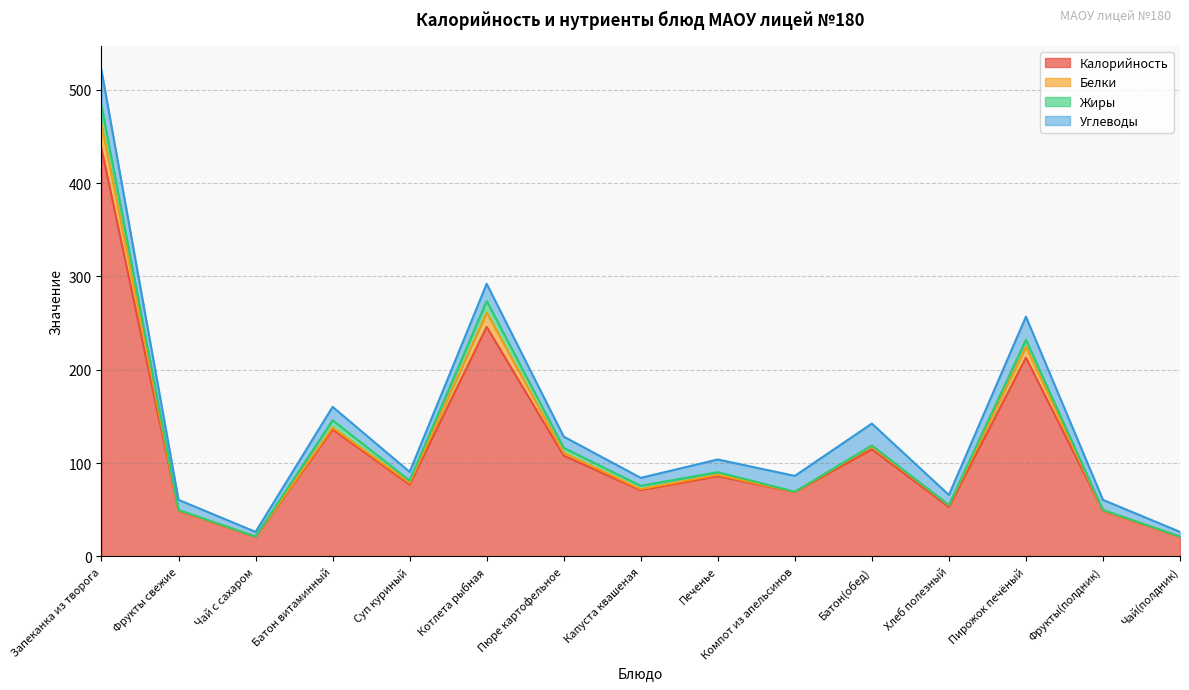

Reading left to right, what are all the values shown in this chart?

Калорийность: Запеканка из творога=437.0	Фрукты свежие=49.0	Чай с сахаром=21.0	Батон витаминный=136.0	Суп куриный=77.0	Котлета рыбная=246.0	Пюре картофельное=108.0	Капуста квашеная=71.0	Печенье=86.0	Компот из апельсинов=69.0	Батон(обед)=114.8	Хлеб полезный=53.0	Пирожок печёный=213.0	Фрукты(полдник)=49.0	Чай(полдник)=21.0
Белки: Запеканка из творога=25.7	Фрукты свежие=0.4	Чай с сахаром=0.2	Батон витаминный=2.1	Суп куриный=1.8	Котлета рыбная=15.3	Пюре картофельное=3.1	Капуста квашеная=1.1	Печенье=1.5	Компот из апельсинов=0.2	Батон(обед)=3.3	Хлеб полезный=1.8	Пирожок печёный=11.7	Фрукты(полдник)=0.4	Чай(полдник)=0.2
Жиры: Запеканка из творога=20.1	Фрукты свежие=0.4	Чай с сахаром=0.1	Батон витаминный=7.8	Суп куриный=2.4	Котлета рыбная=12.5	Пюре картофельное=5.2	Капуста квашеная=3.6	Печенье=2.8	Компот из апельсинов=0.1	Батон(обед)=0.8	Хлеб полезный=0.3	Пирожок печёный=7.5	Фрукты(полдник)=0.4	Чай(полдник)=0.1
Углеводы: Запеканка из творога=38.2	Фрукты свежие=10.8	Чай с сахаром=5.0	Батон витаминный=14.4	Суп куриный=9.4	Котлета рыбная=18.4	Пюре картофельное=12.1	Капуста квашеная=8.5	Печенье=13.6	Компот из апельсинов=17.0	Батон(обед)=23.5	Хлеб полезный=10.8	Пирожок печёный=24.8	Фрукты(полдник)=10.8	Чай(полдник)=5.0